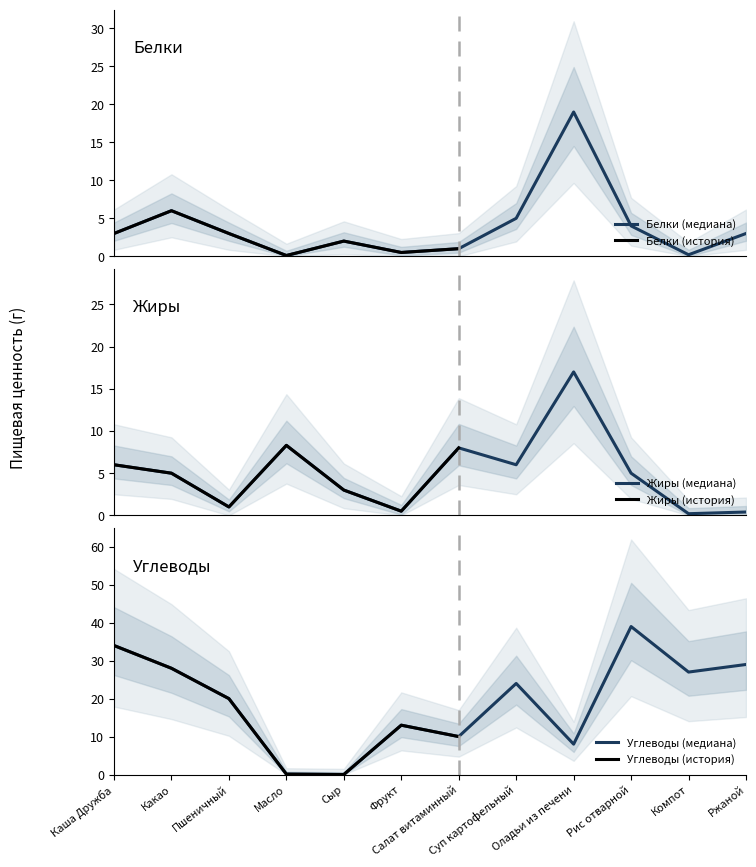

What is the difference between the maximum and minimum values in the Жиры series?

16.8